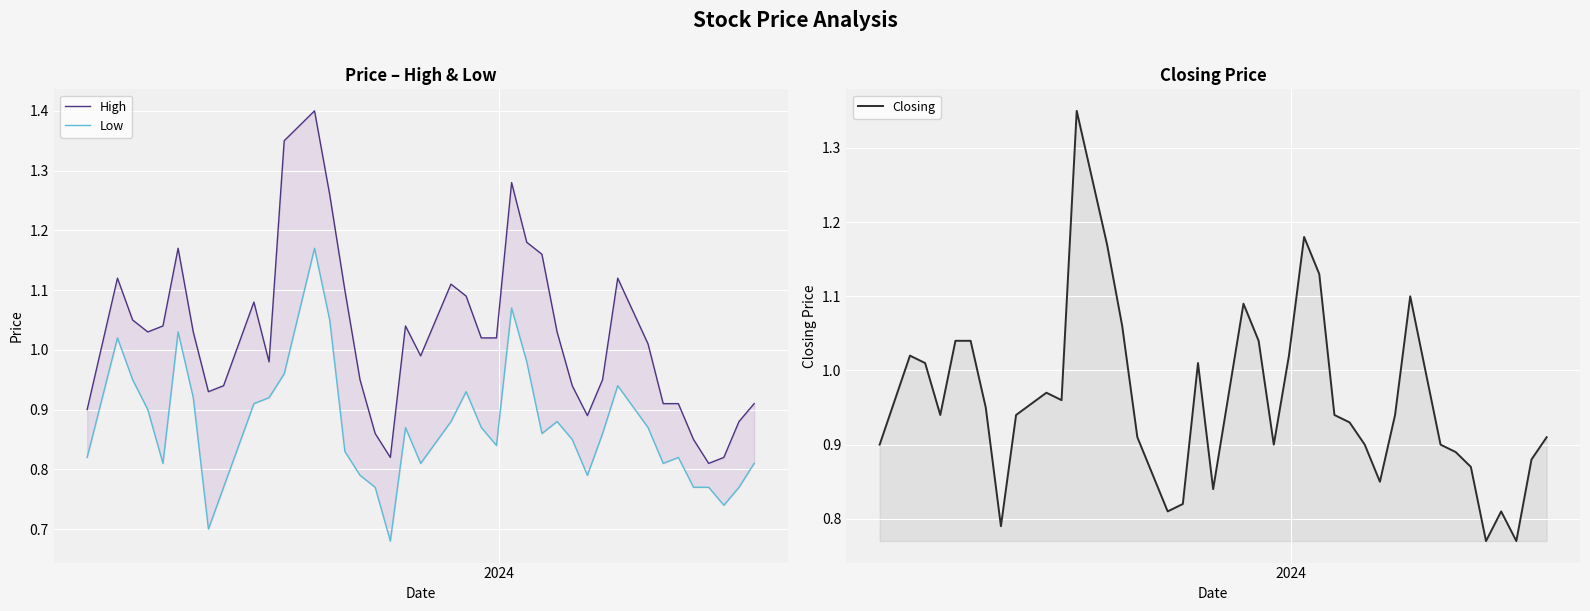

What is the value of the Closing point at the 11th from the left?

1.0